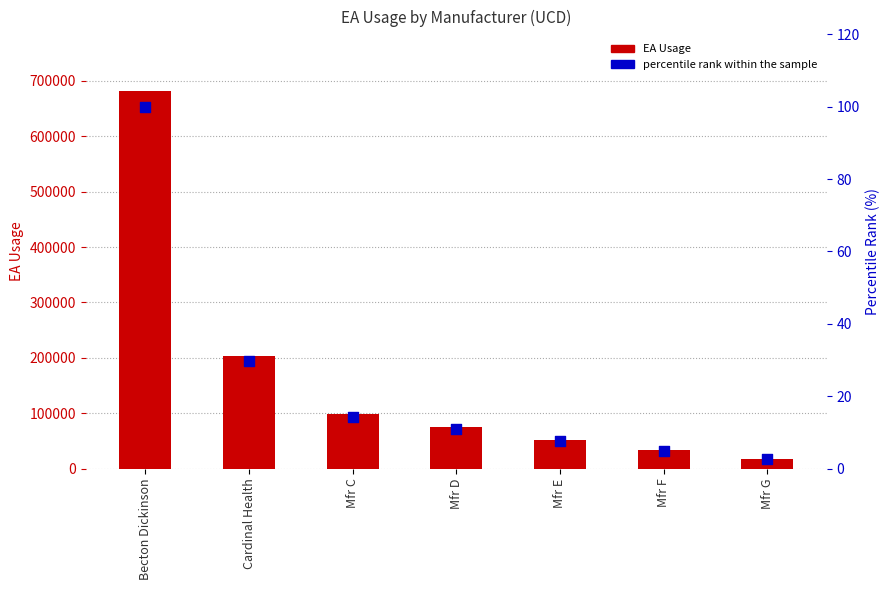

Which series has the largest total across all categories?

EA Usage